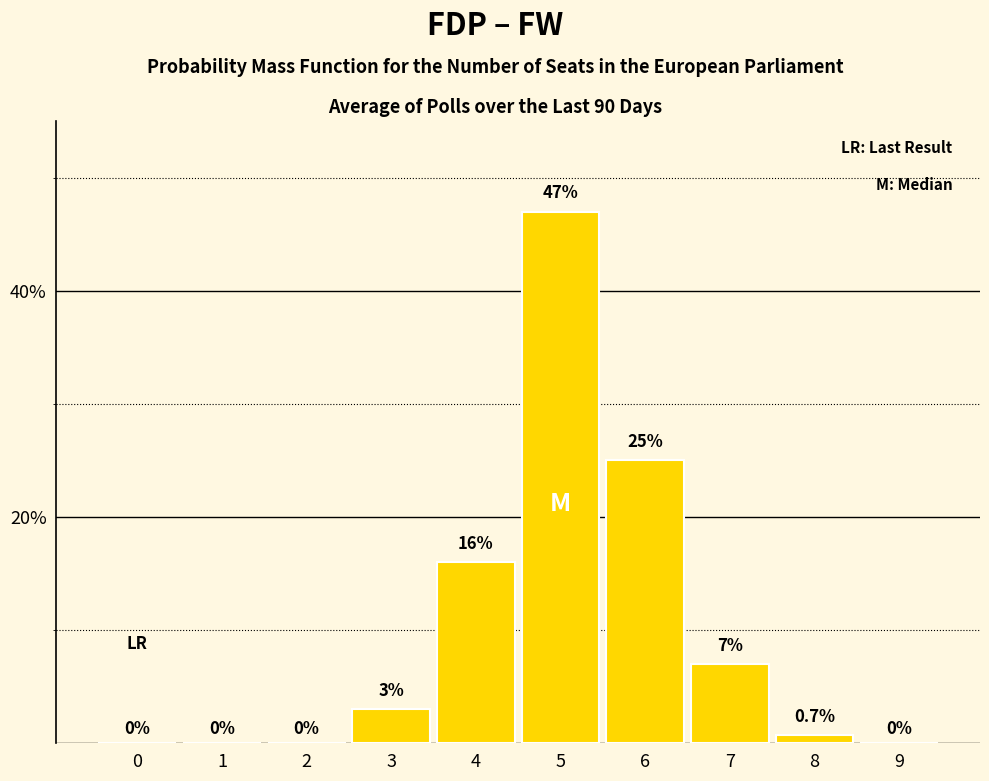

Reading left to right, transcribe this chart: for each bar, give the range it covers on the x-axis and its height.

-0.5 to 0.5: 0.0
0.5 to 1.5: 0.0
1.5 to 2.5: 0.0
2.5 to 3.5: 3.0
3.5 to 4.5: 16.0
4.5 to 5.5: 47.0
5.5 to 6.5: 25.0
6.5 to 7.5: 7.0
7.5 to 8.5: 0.7
8.5 to 9.5: 0.0